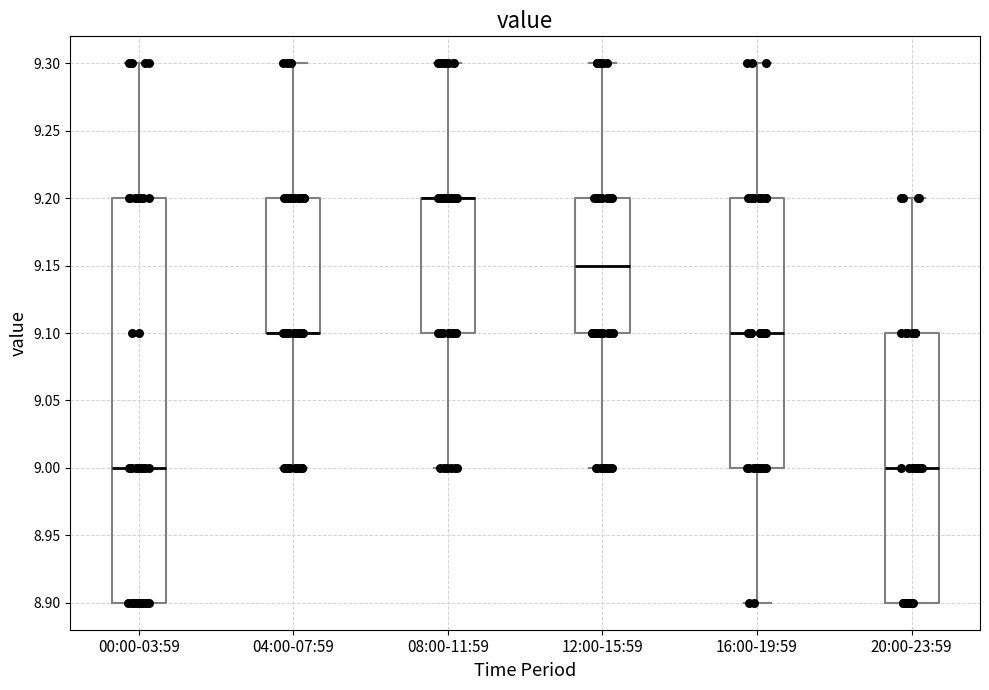

Which box is the tallest, from its lower edge to its upper edge?

00:00-03:59